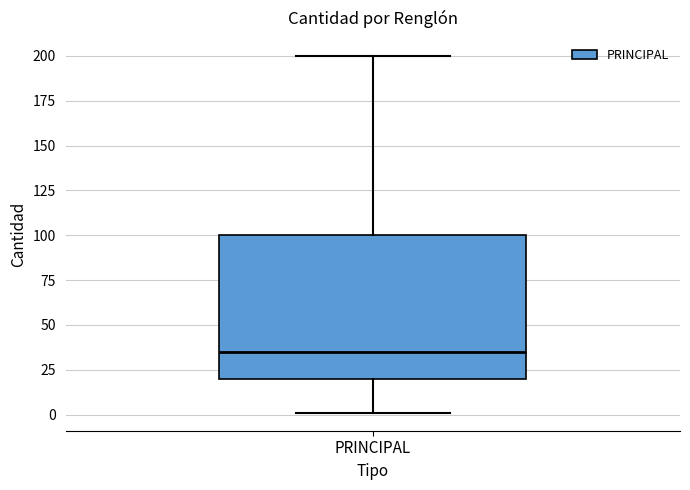

Read this box plot against the y-axis: the position of the median line, the range covered by the box, and the ends of both whiskers. The values are not printed on the chart, so give them approximately, as read against the axis.

median 35, box 20 to 100, whiskers 0 to 200